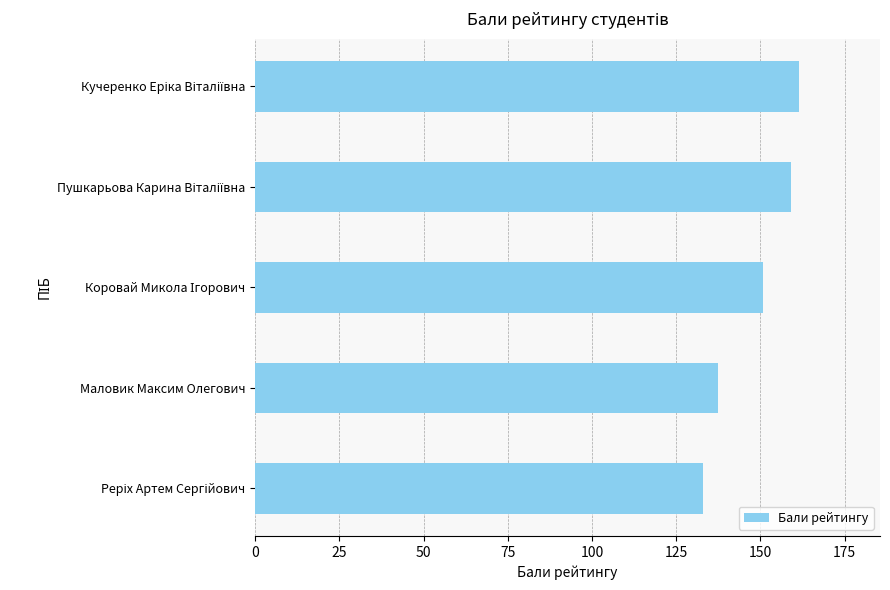

What is the difference between the second highest and second lowest values?

21.9